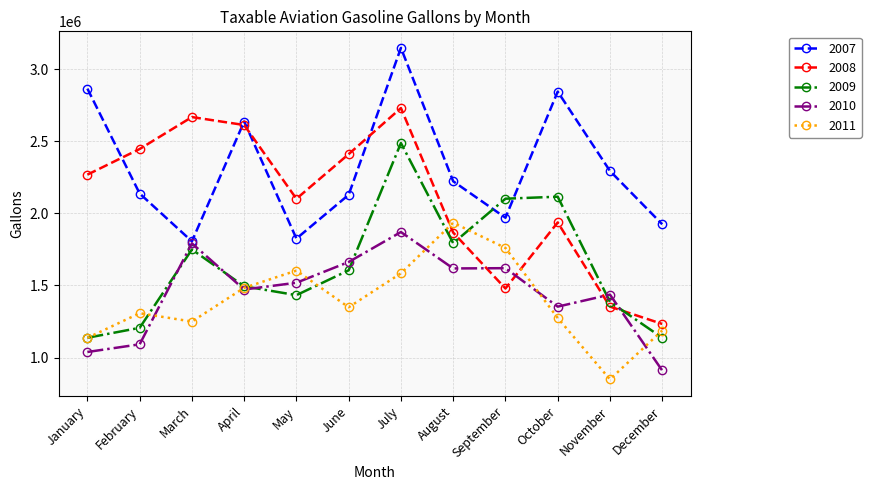

What is the average value of the 2010 series?

1448921